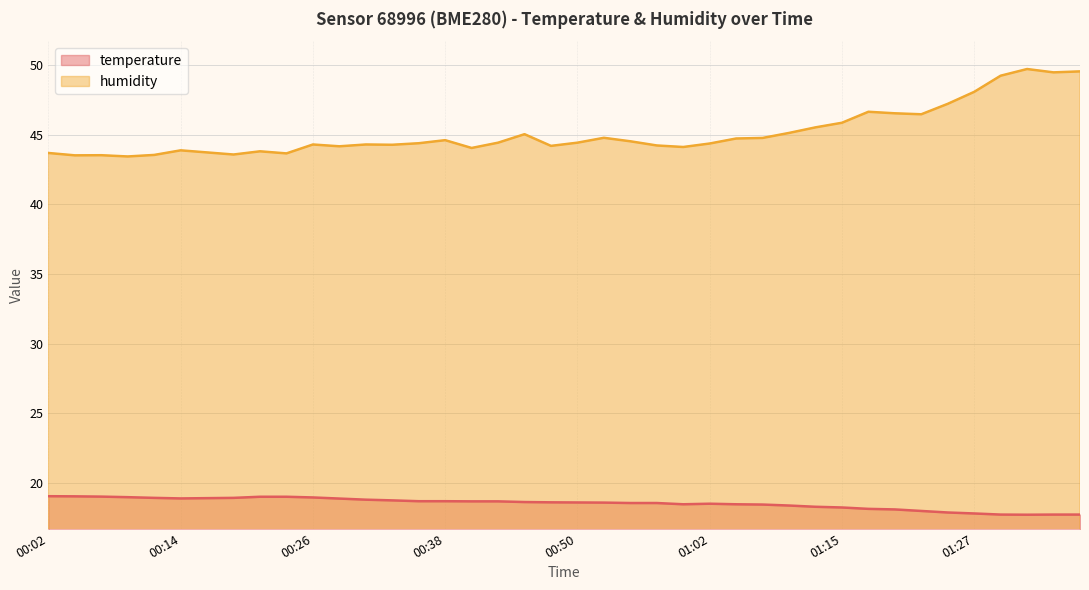

At which category does humidity reach its first local peak?

00:06